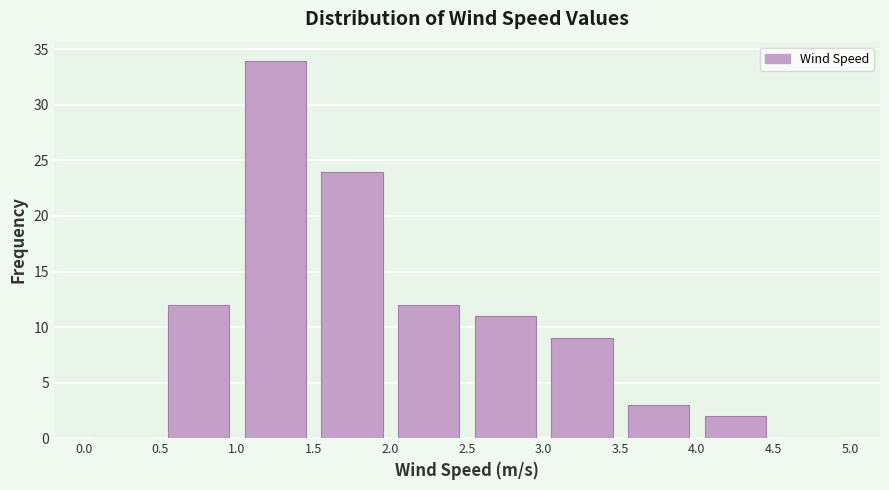

Which range on the x-axis has the tallest bar?

1.0 to 1.5